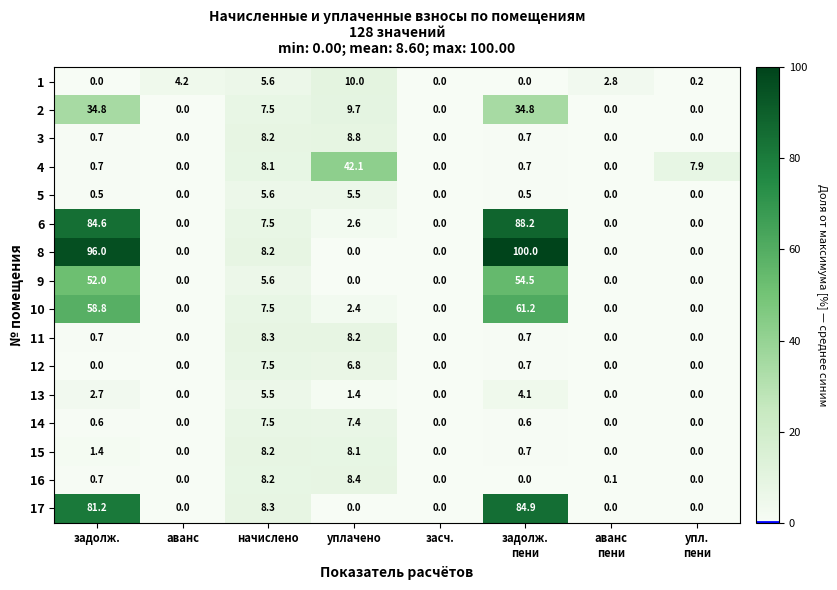

What is the spread (max minus min) of values at задолж.?

96.0